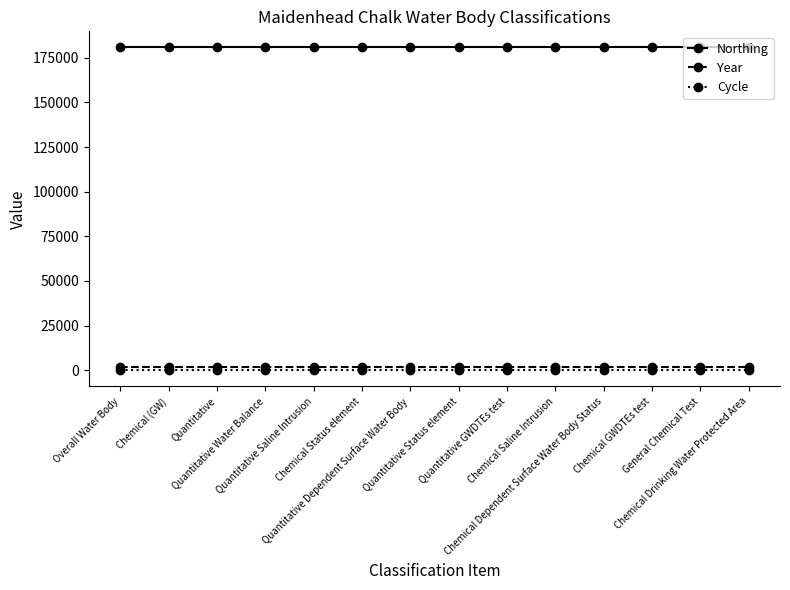

Is the value of Northing at Chemical (GW) greater than the value of Cycle at Quantitative Saline Intrusion?

Yes